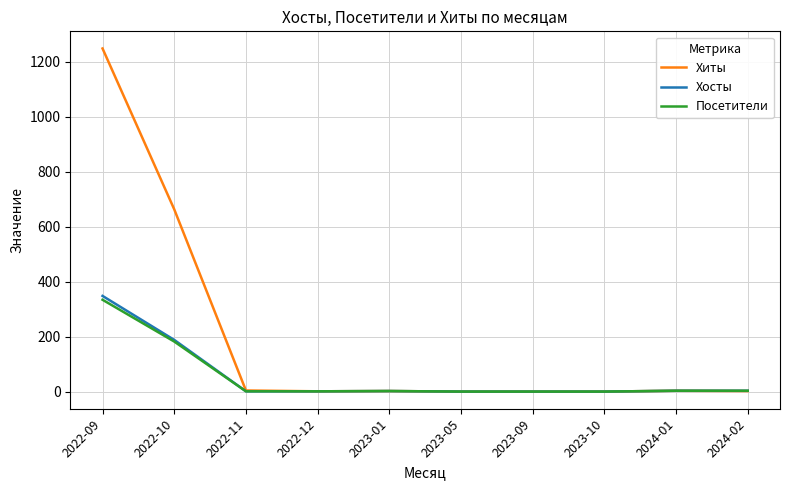

How many series are shown in this chart?

3